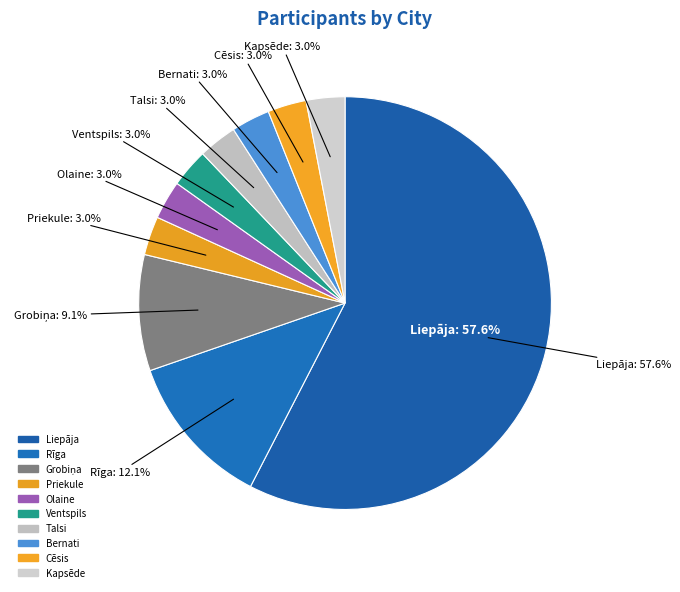

The Liepaja slice represents 1% of the pie. True or false?

False